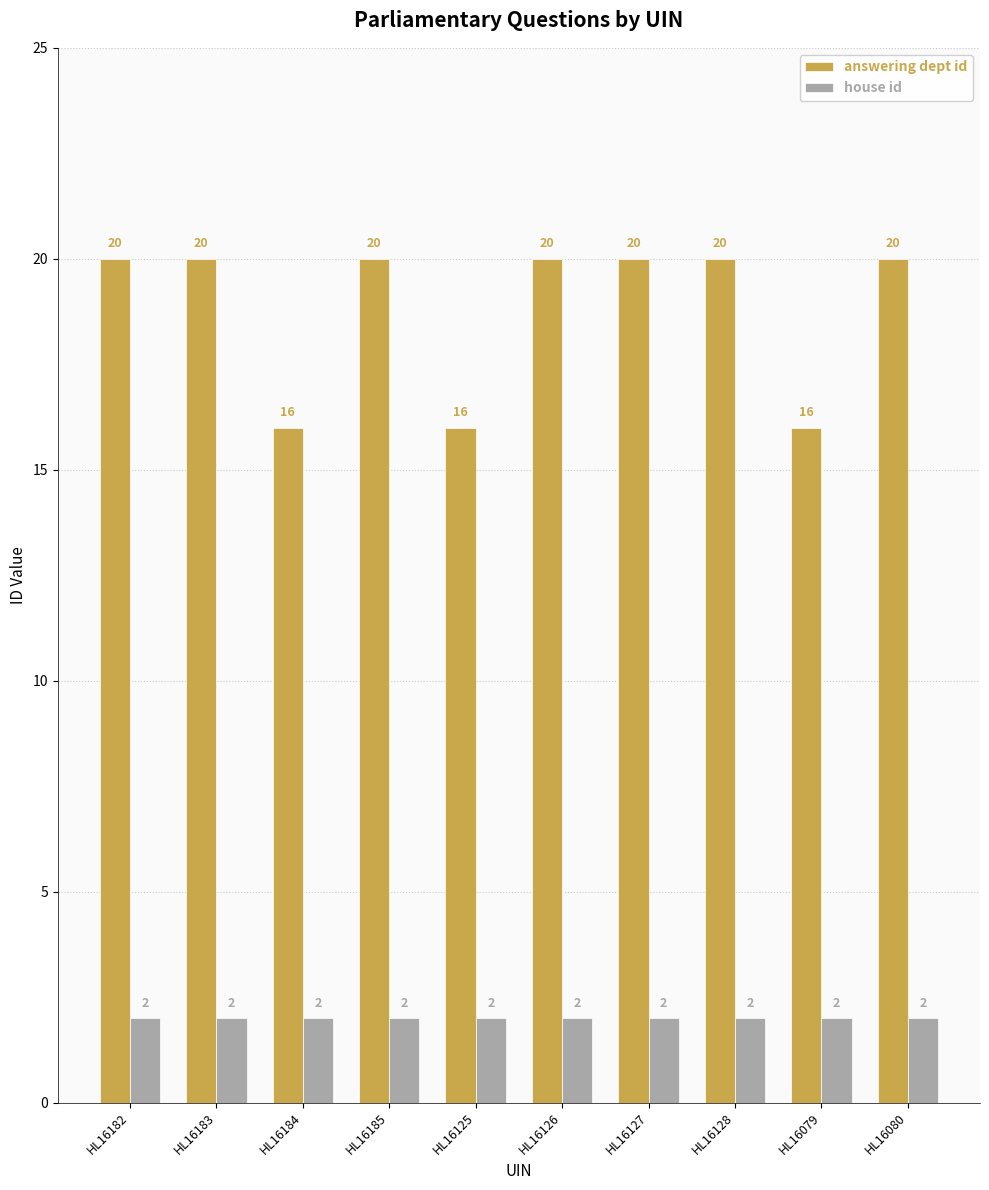

What is the sum of the house id values at HL16185 and HL16184?

4